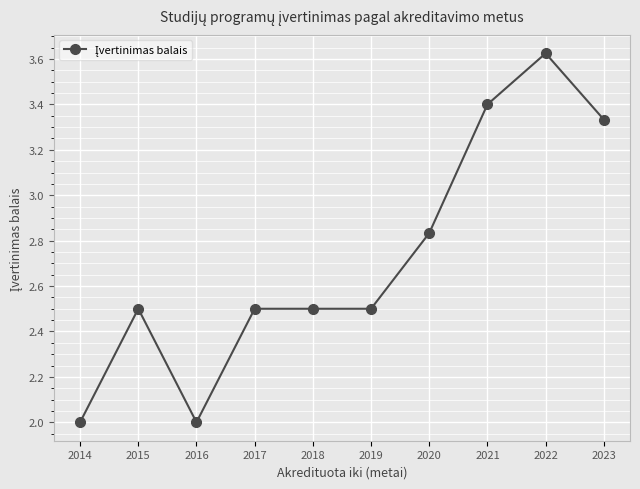

What is the difference between the second highest and second lowest values?

1.4